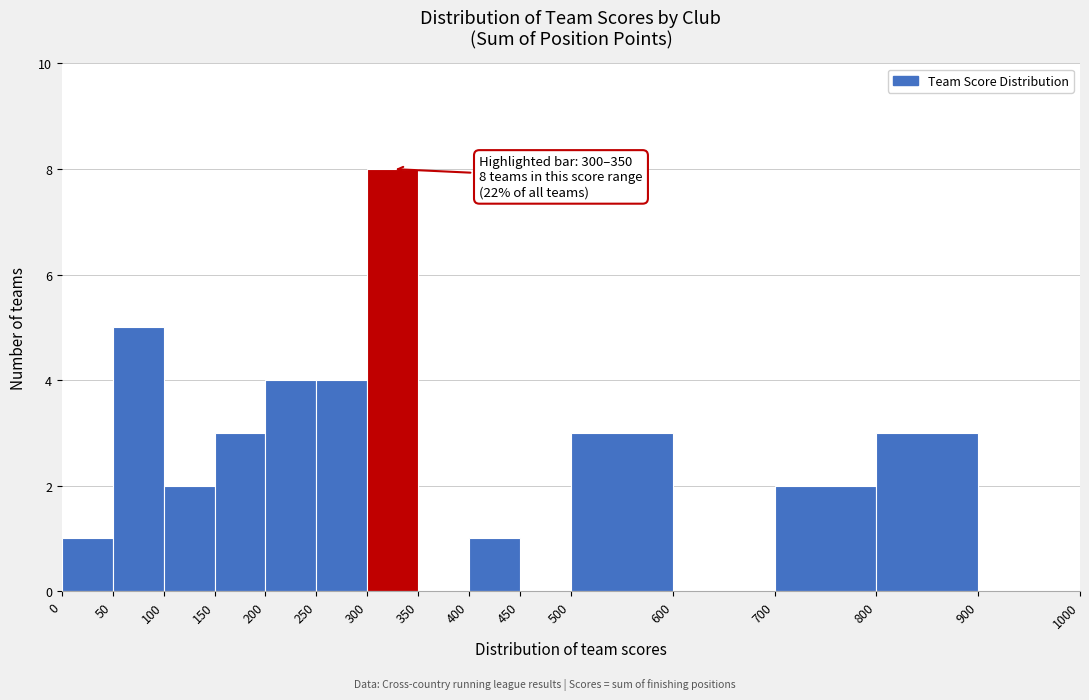

Over which range of the x-axis is the bar tallest?

300 to 350